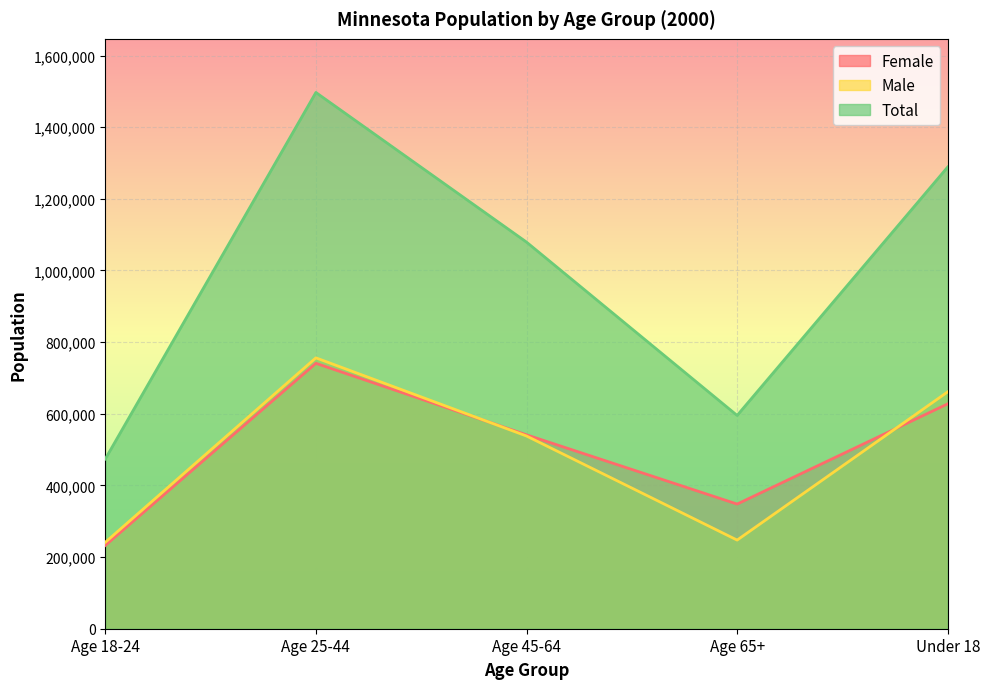

True or false: Male has a value of 537960 at Age 45-64.

True